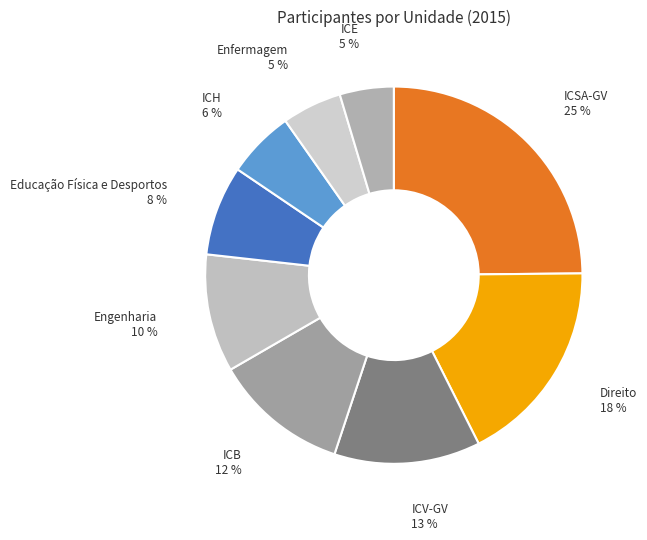

To the nearest percent, what is the difference between the largest and smallest slice percentages?

20%